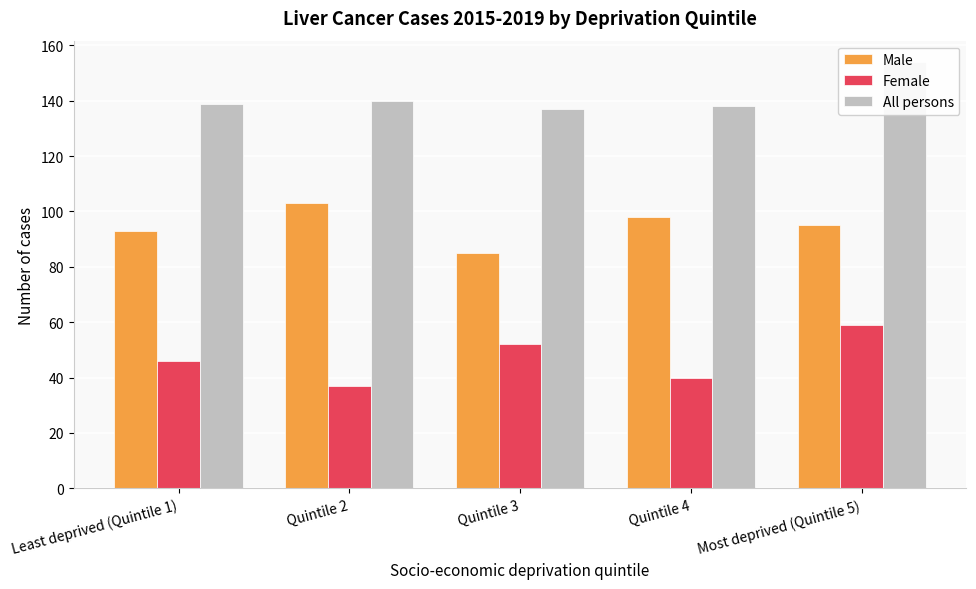

Which category has the lowest value in the Female series?

Quintile 2